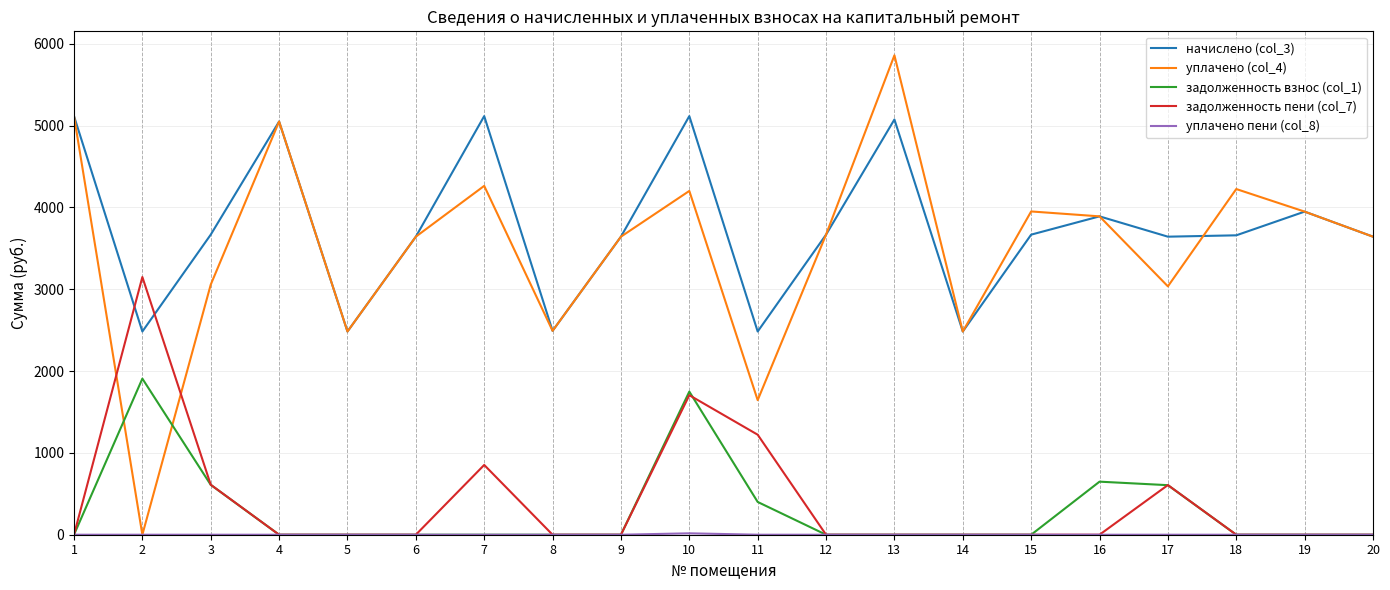

Which series has the widest spread of values?

уплачено (col_4)